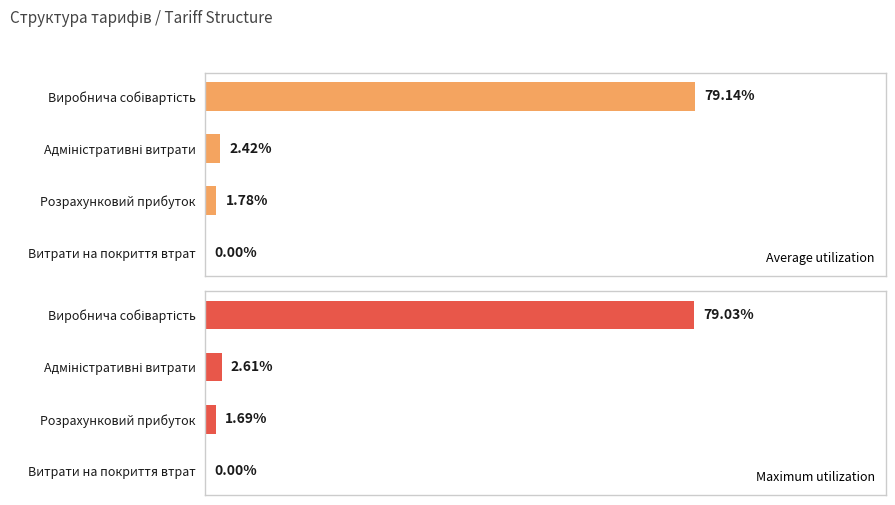

Which series has the widest spread of values?

Average utilization